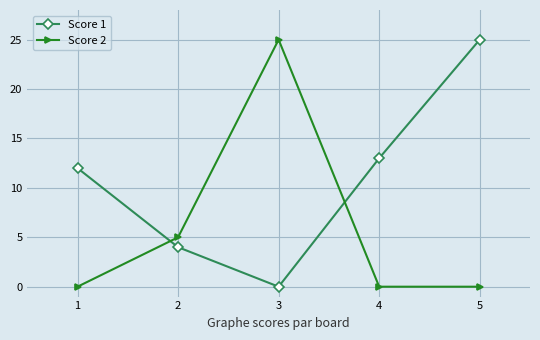

At how many categories does at least one series exceed 22?

2